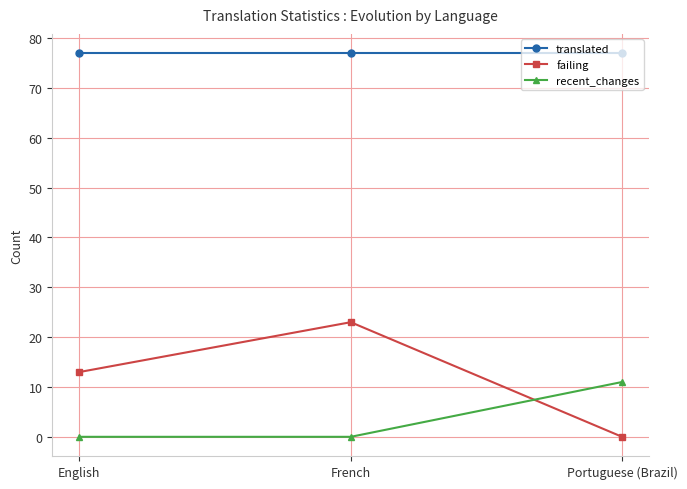

Is this an area chart (filled region under the line)?

No